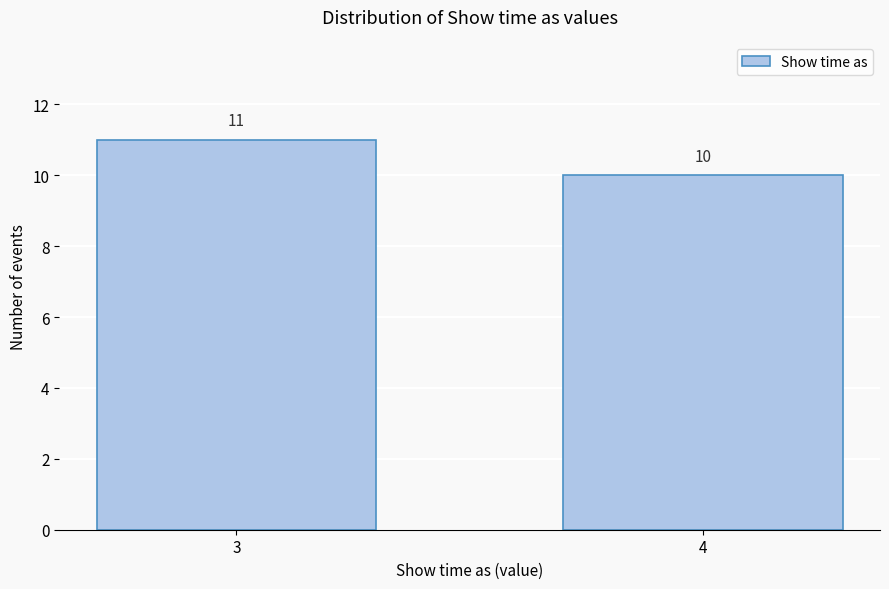

Reading left to right, what are all the values shown in this chart?

3=11	4=10